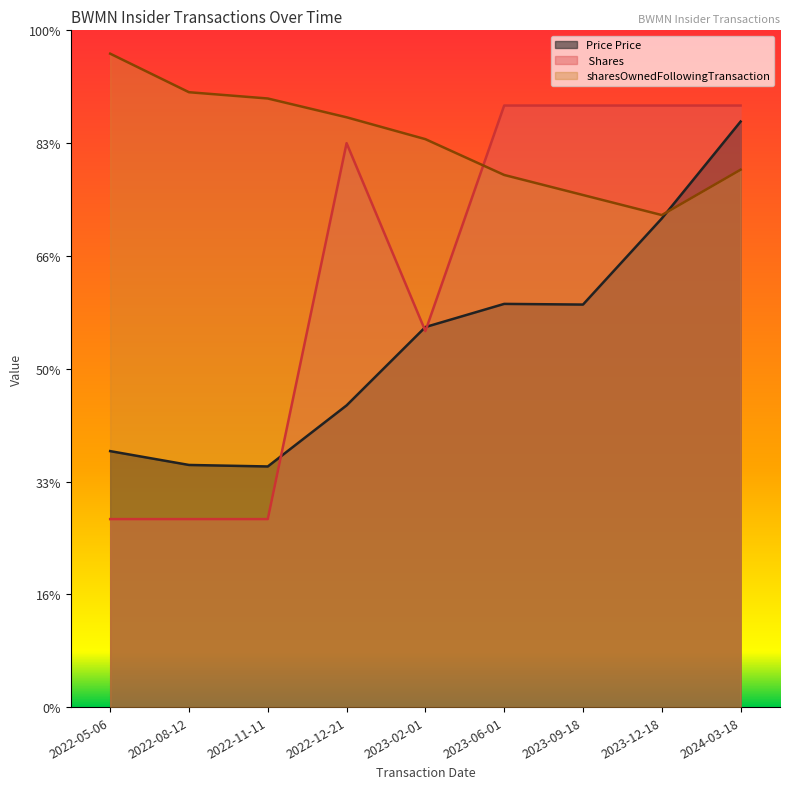

Which series has the widest spread of values?

transactionShares